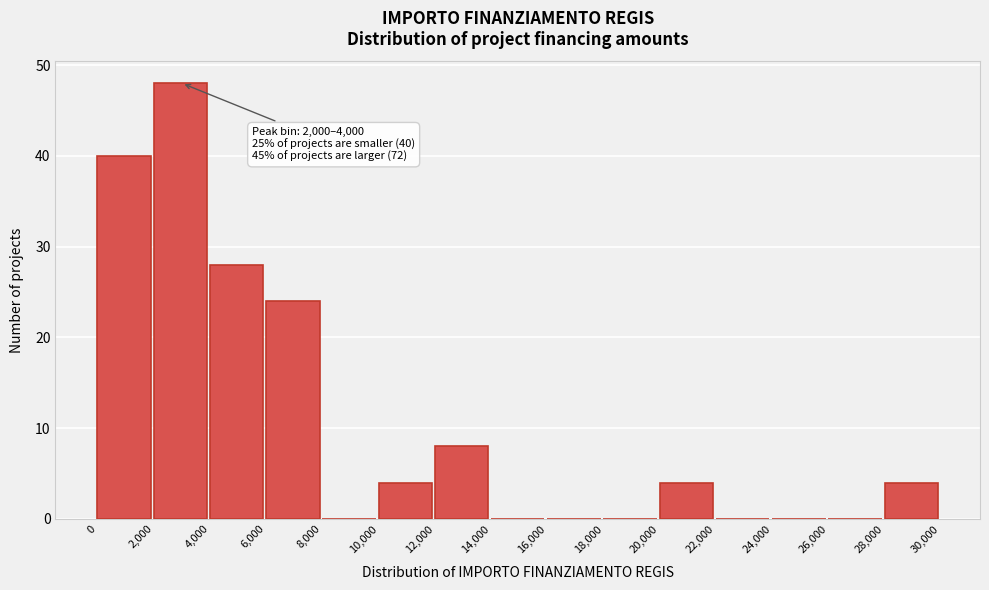

Which range on the x-axis has the tallest bar?

2,000 to 4,000